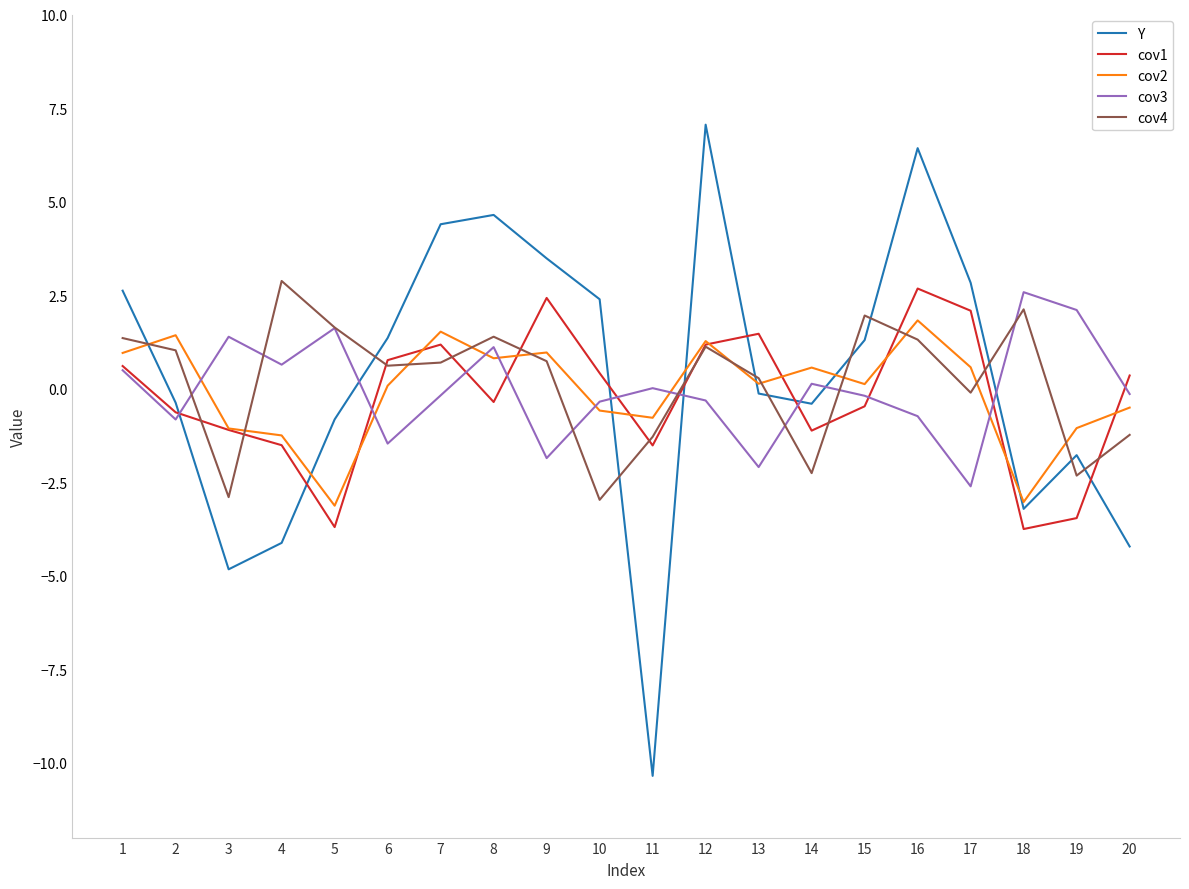

What is the smallest value displayed?

-10.4